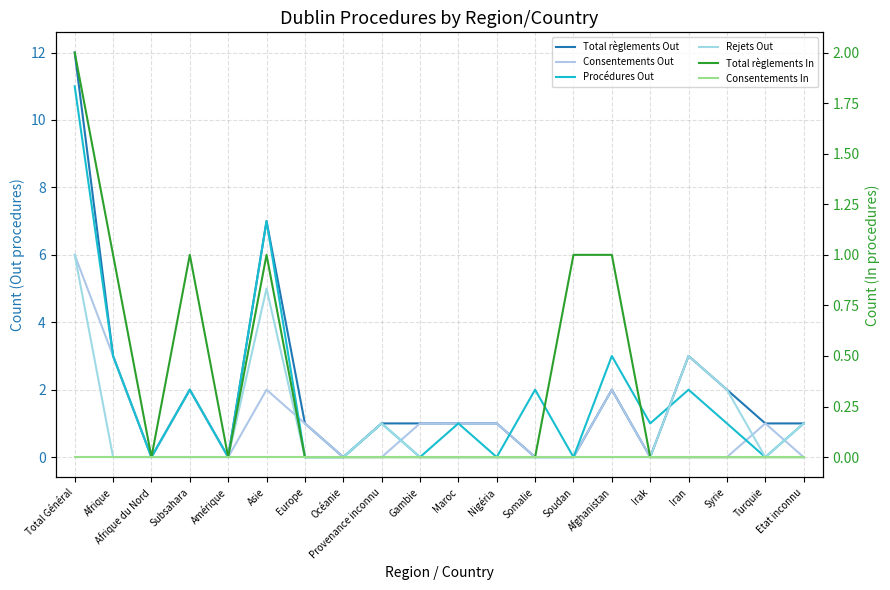

Rank the categories by Procédures Out value from lowest to highest.

Afrique du Nord, Amérique, Europe, Océanie, Gambie, Nigéria, Soudan, Turquie, Provenance inconnu, Maroc, Irak, Syrie, Etat inconnu, Subsahara, Somalie, Iran, Afrique, Afghanistan, Asie, Total Général